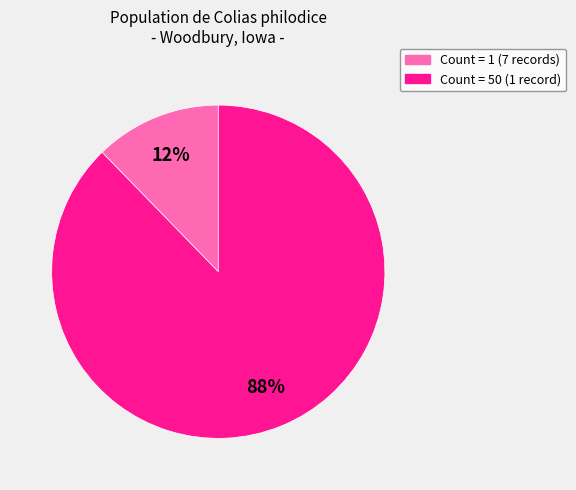

Is there any slice that represents more than half of the pie?

Yes